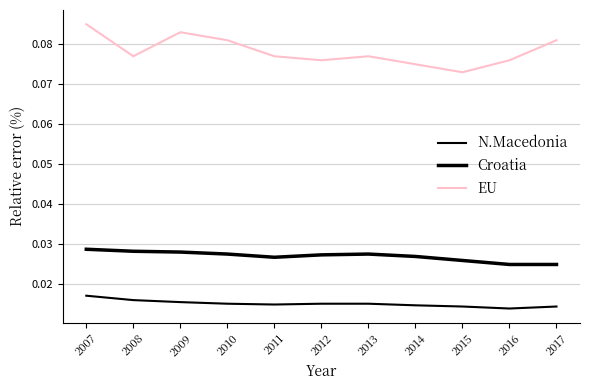

How many lines are shown in the chart?

3